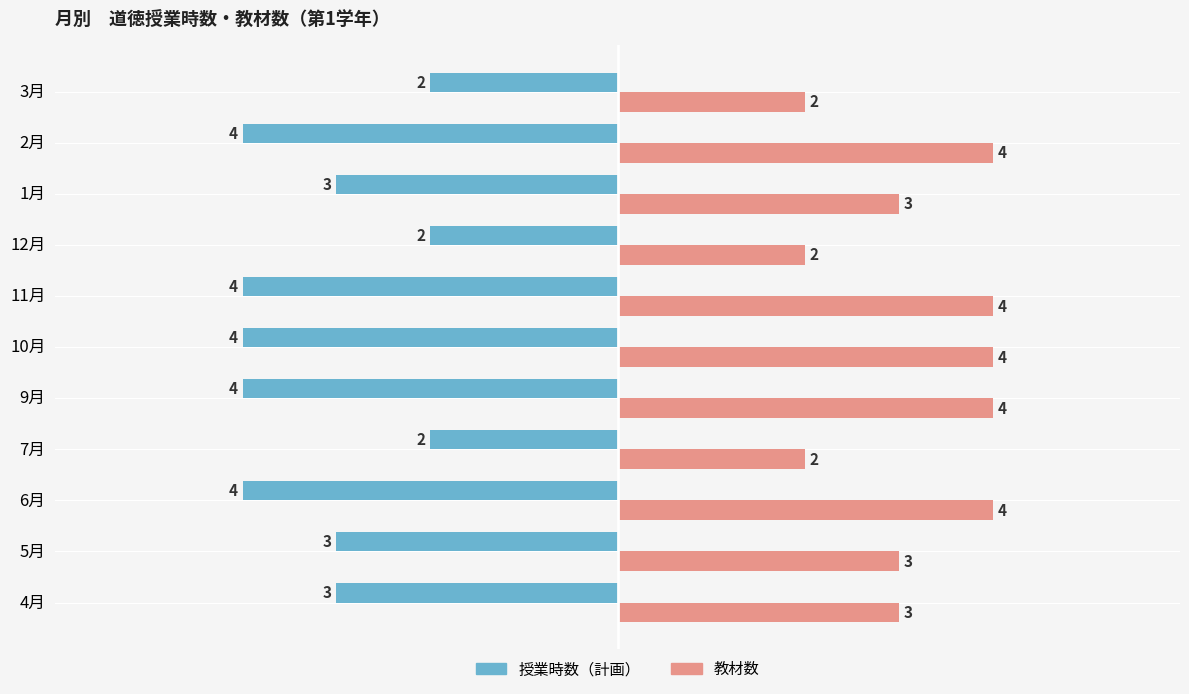

Is the value of 教材数 at 10月 greater than the value of 授業時数（計画） at 12月?

Yes